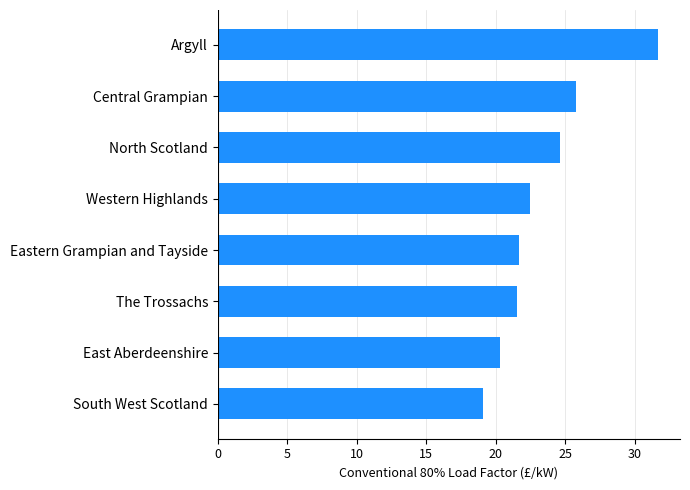

What is the approximate value at Eastern Grampian and Tayside?

21.7